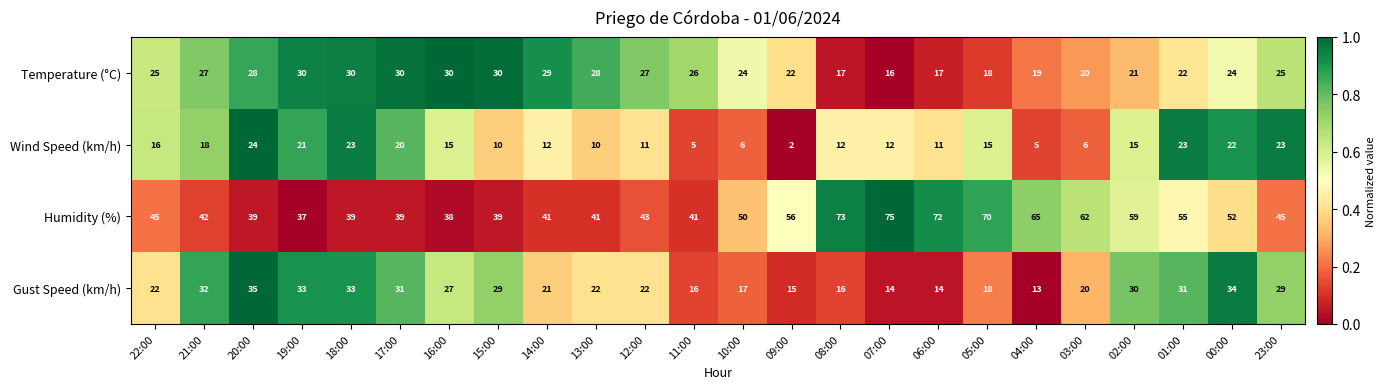

What is the average value of the Humidity (%) series?

51